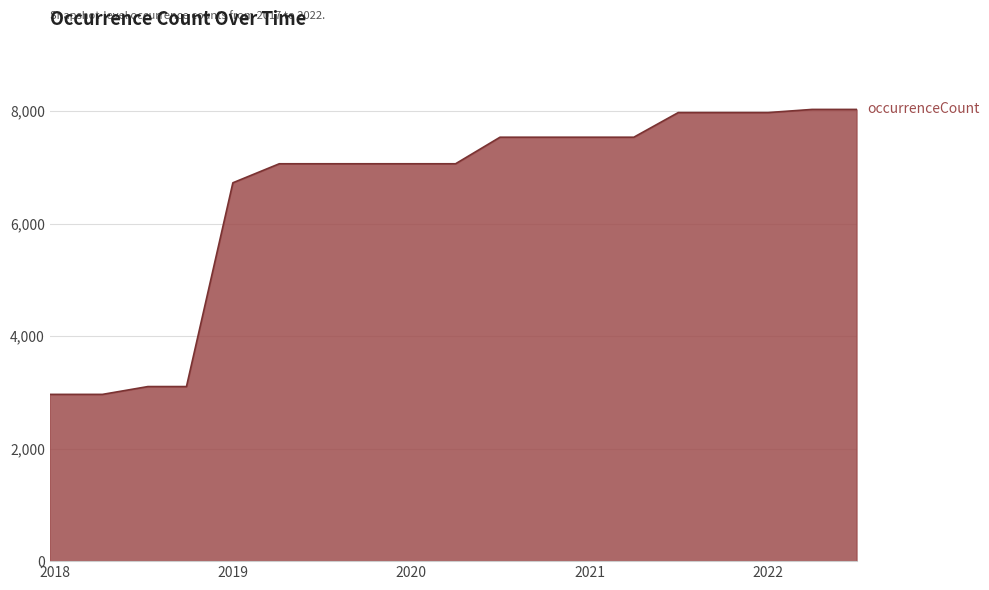

What is the minimum value shown in the chart?

2964